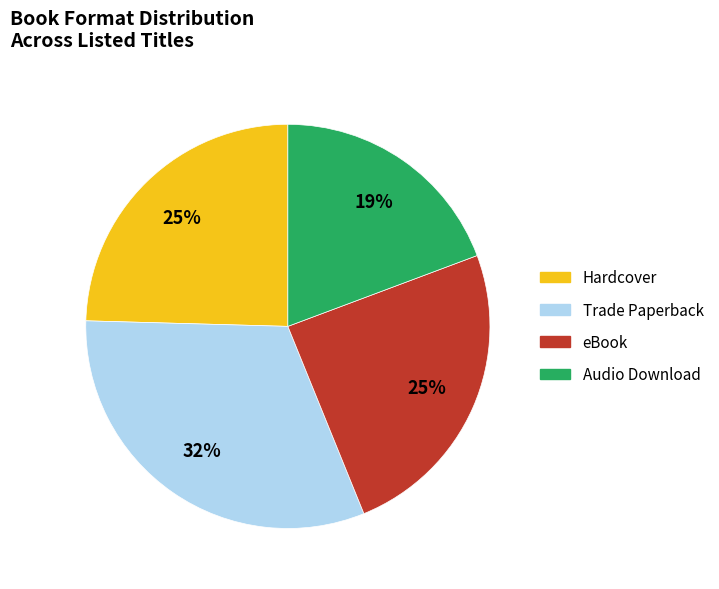

Is the sum of Hardcover and eBook greater than half?

No